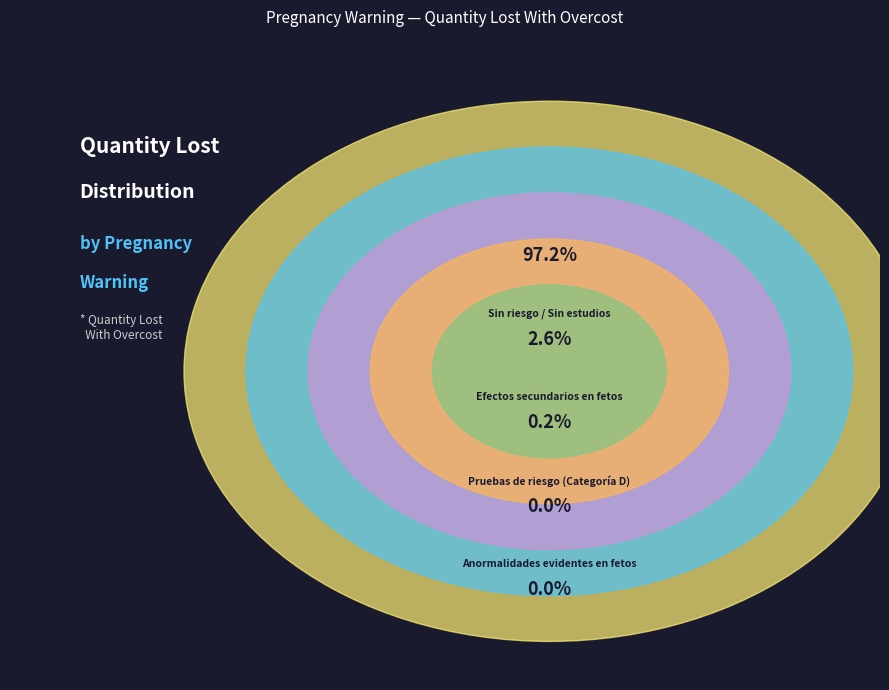

Is there any slice that represents more than half of the pie?

Yes